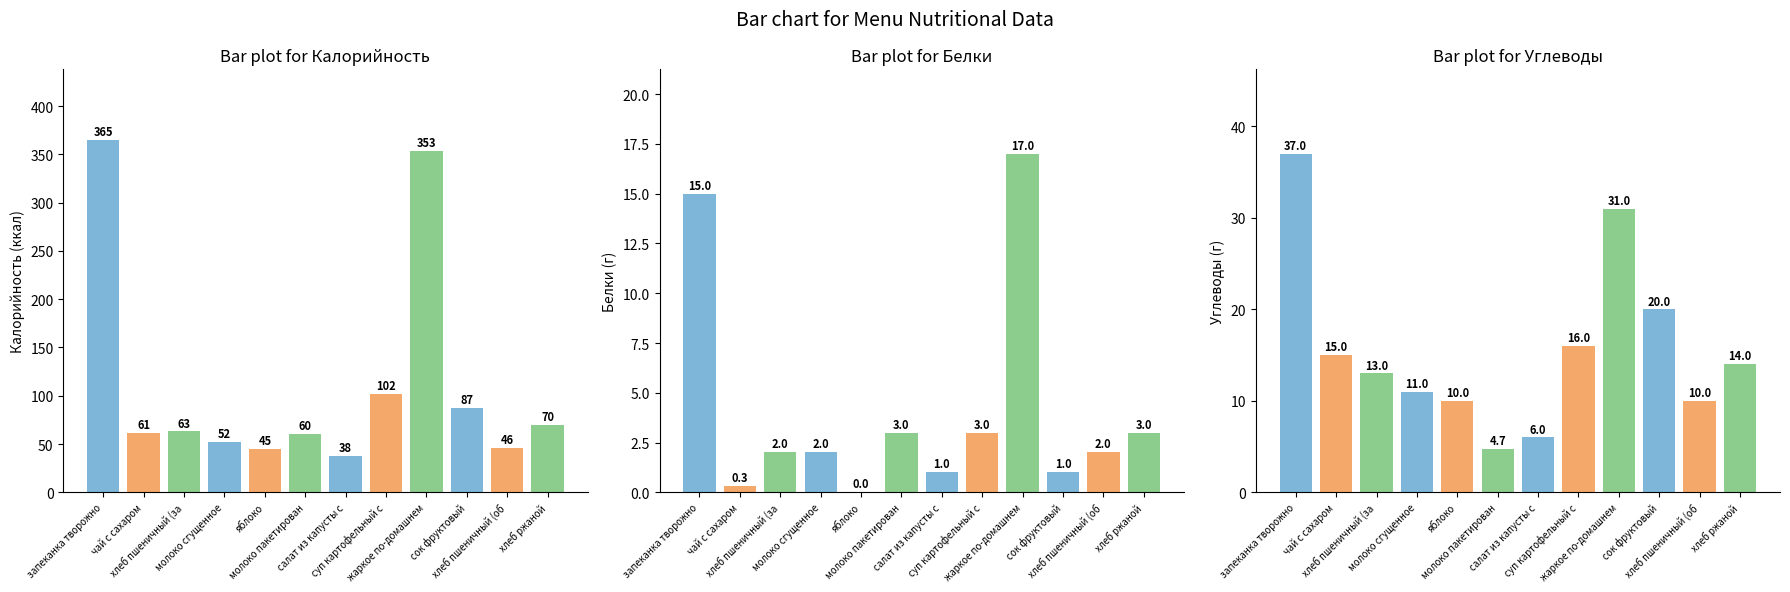

At how many categories does at least one series exceed 33?

12